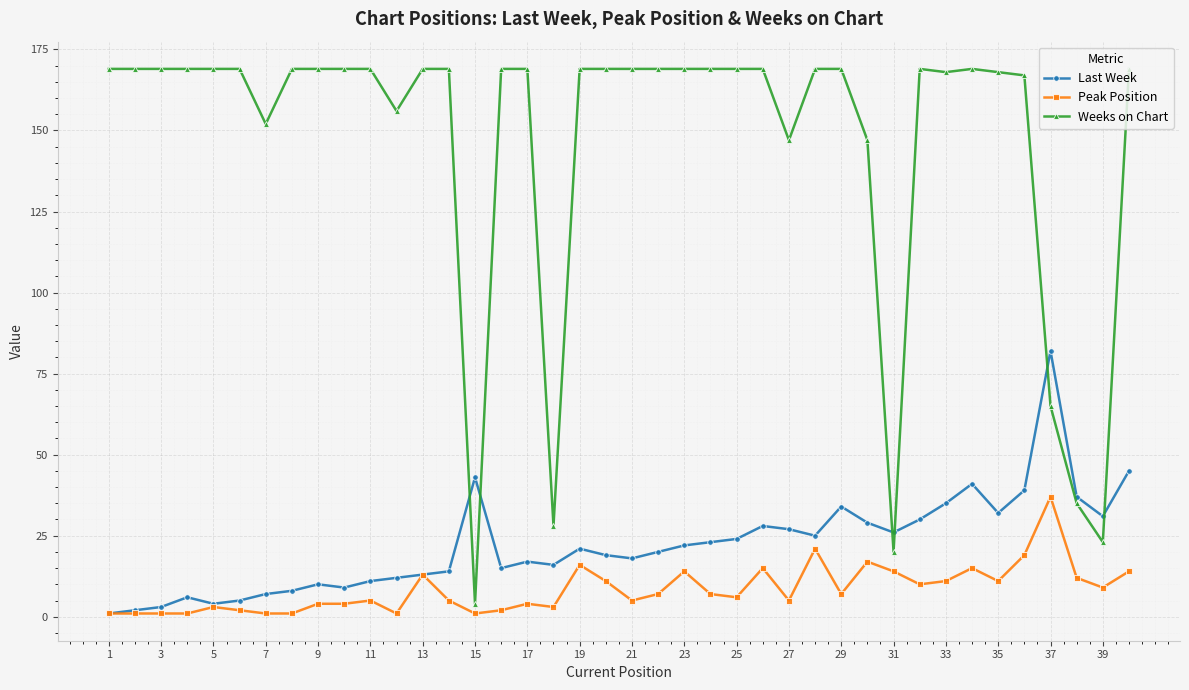

True or false: Peak Position has more than 0 points higher than both neighbors.

True